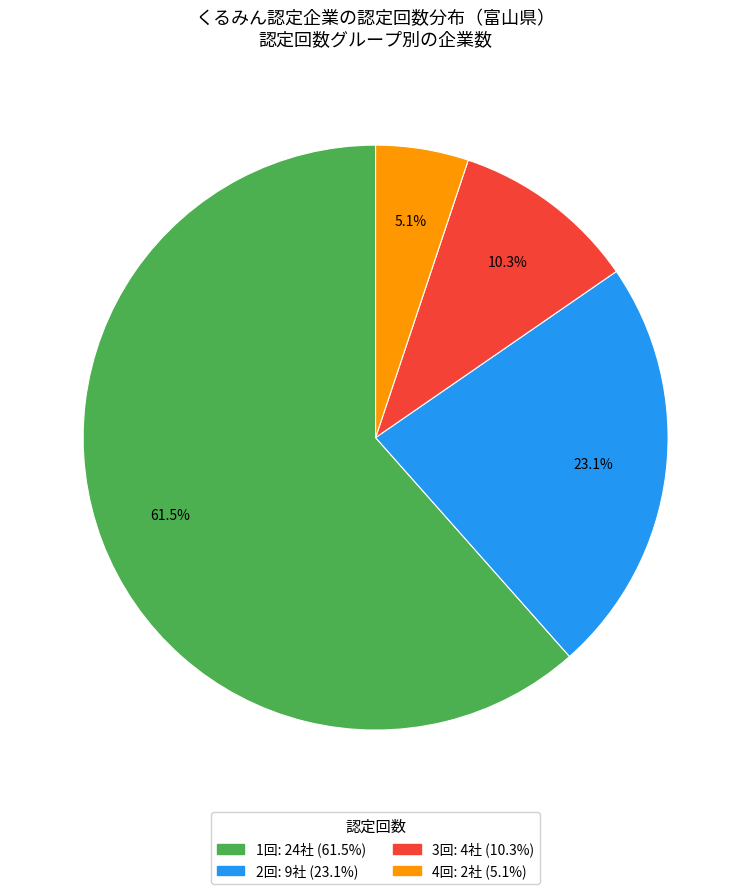

Is there any slice that represents more than half of the pie?

Yes